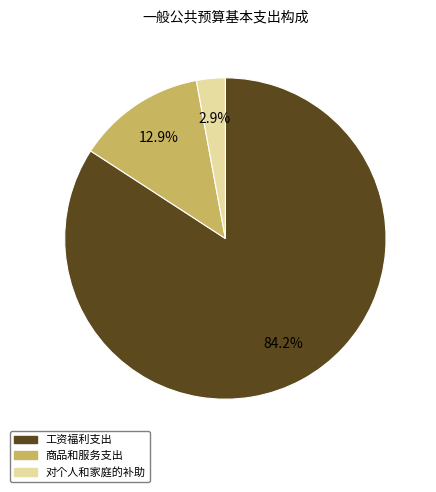

How many segments does this pie chart have?

3